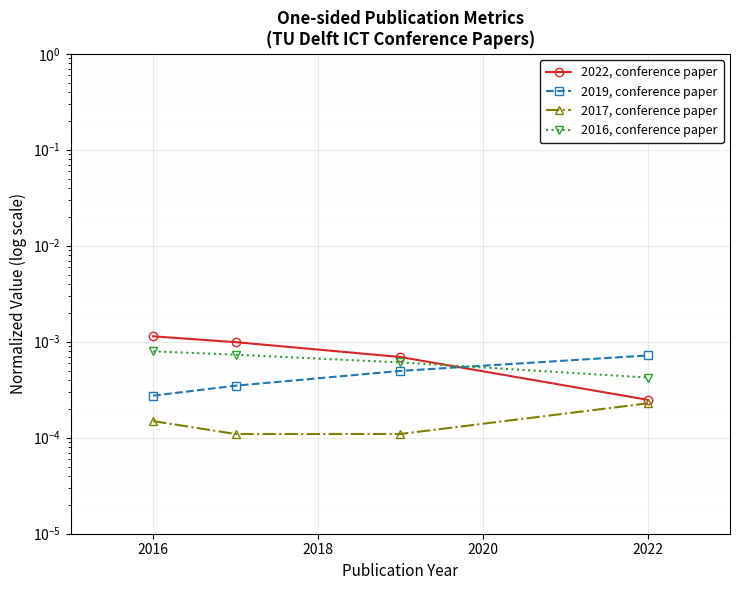

Rank the series by their maximum value, from lowest to highest.

2017, conference paper, 2019, conference paper, 2016, conference paper, 2022, conference paper